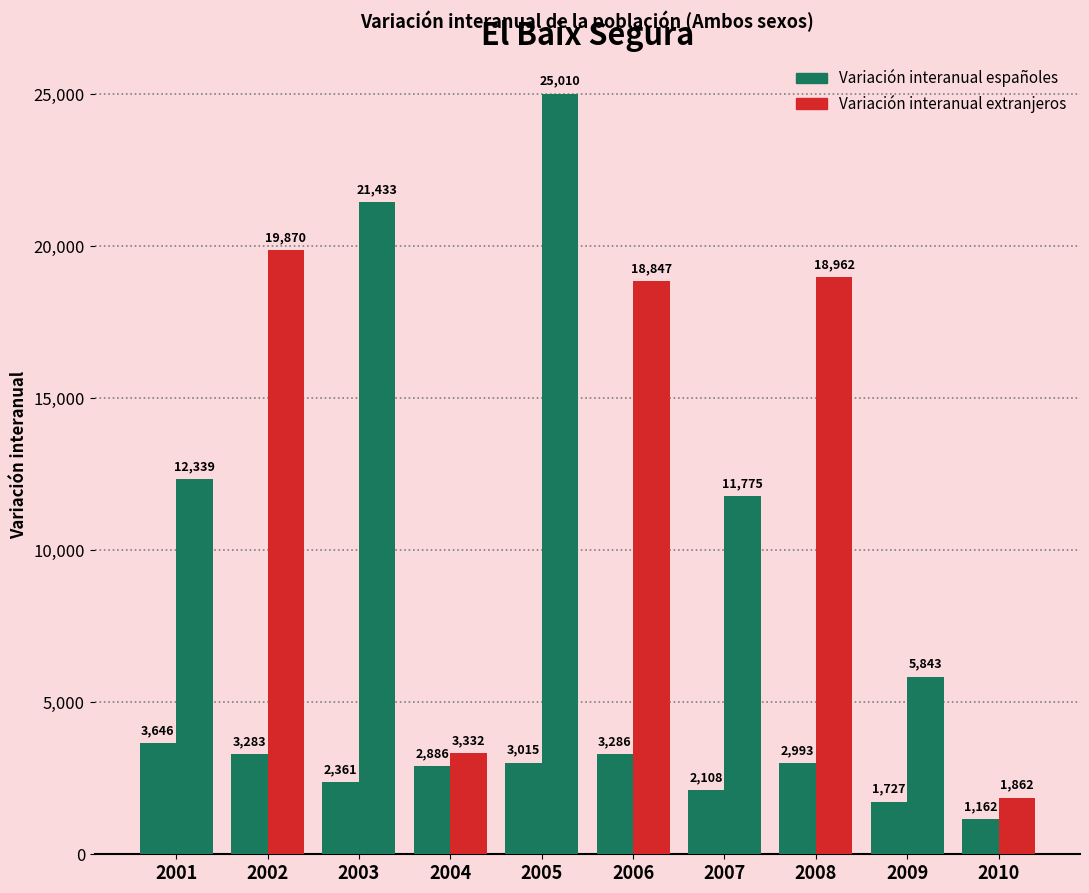

Does the chart contain any negative values?

No